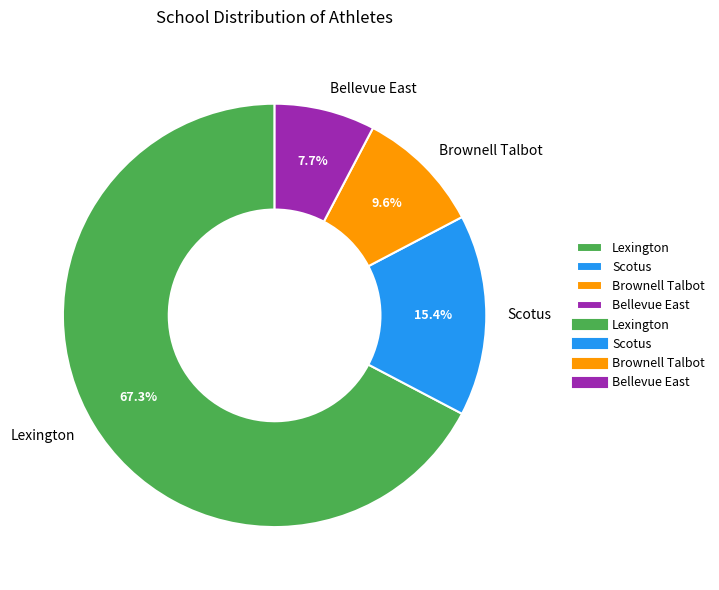

How many slices are in this pie chart?

4